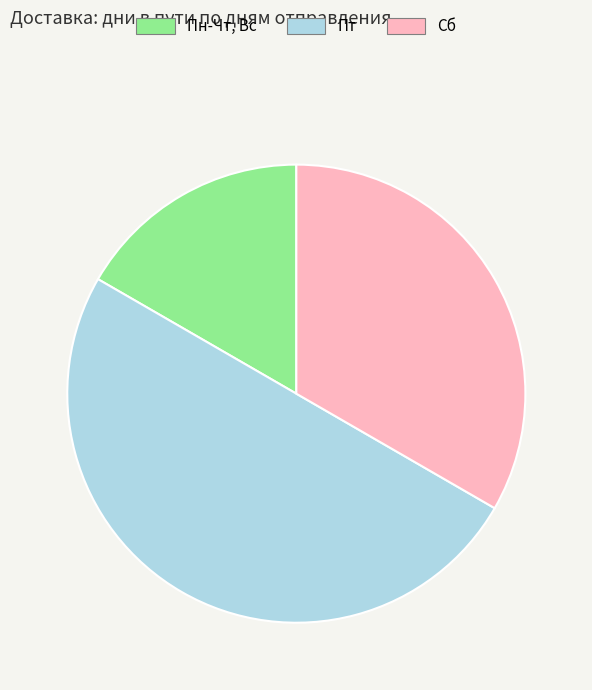

Do Сб and Пт together represent more than half of the pie?

Yes